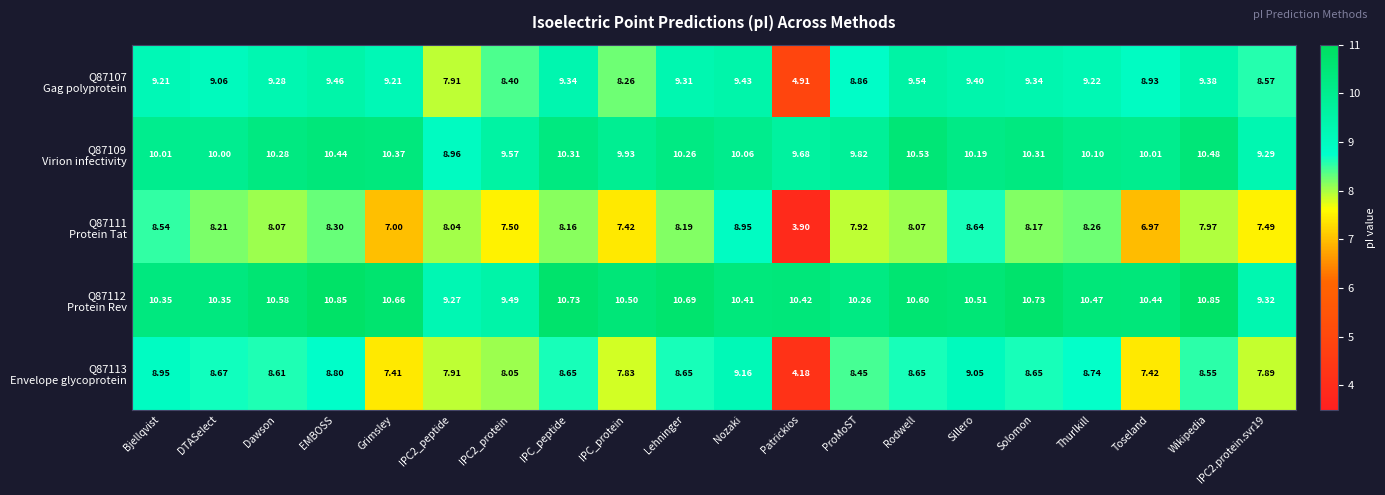

At which category is the sum across all series the highest?

Nozaki